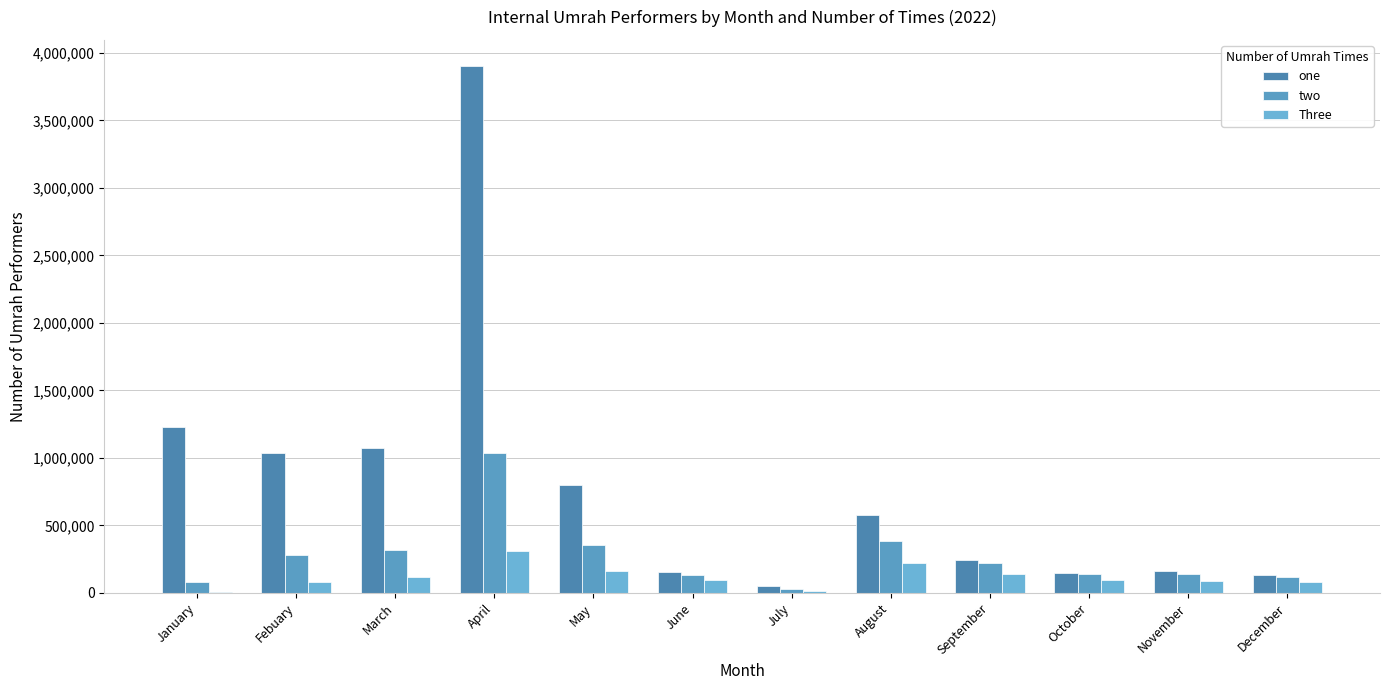

Where is Three nearest to the value 157903?

May